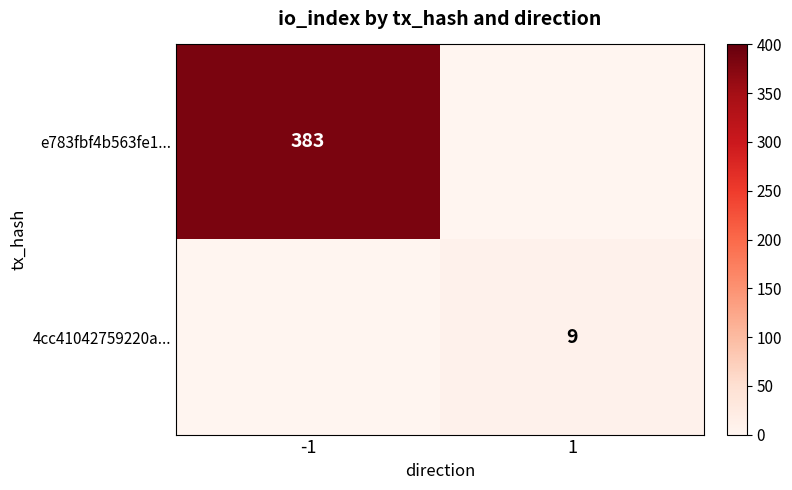

True or false: 4cc41042759220a... has a value of 9 at 1.

True